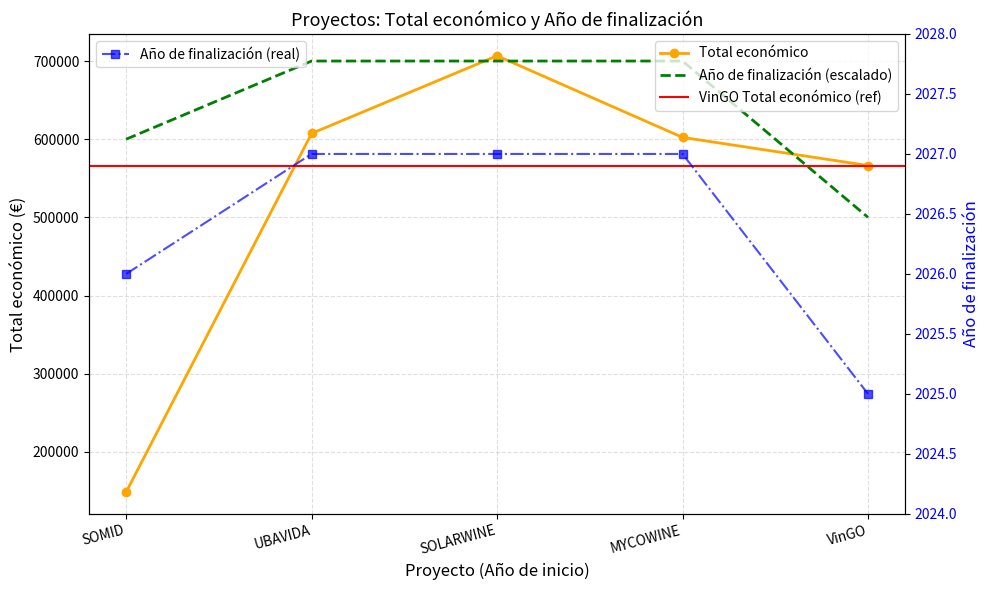

What is the value of the Año de finalización (real) point at the 5th from the left?

2025